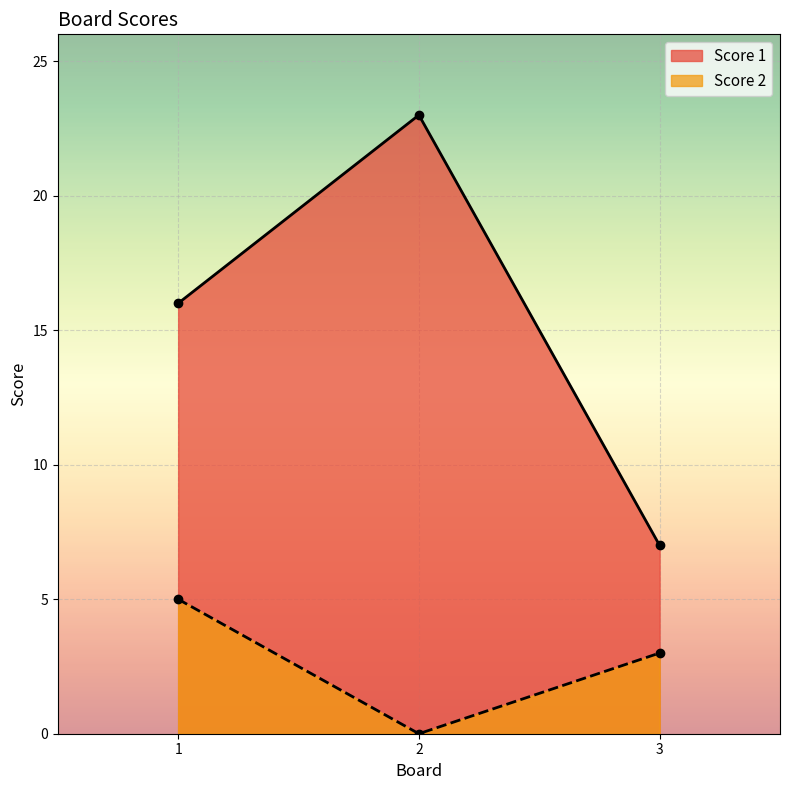

Which series changed the most between 1 and 2?

Score 1